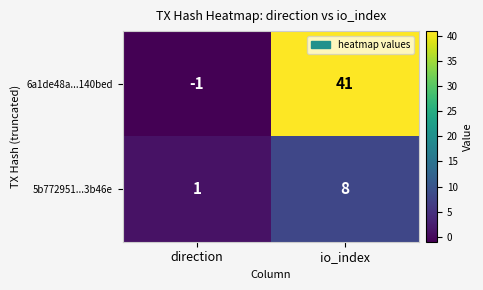

What is the total value across all series at io_index?

49